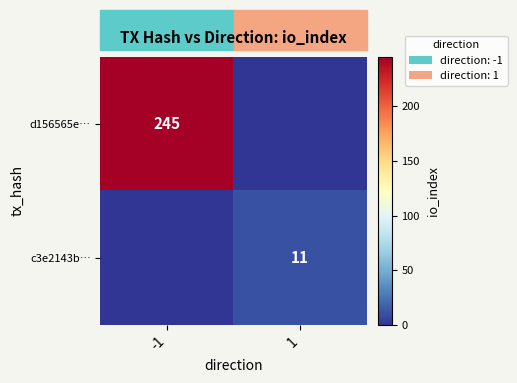

True or false: c3e2143b… has a value of 11 at 1.

True